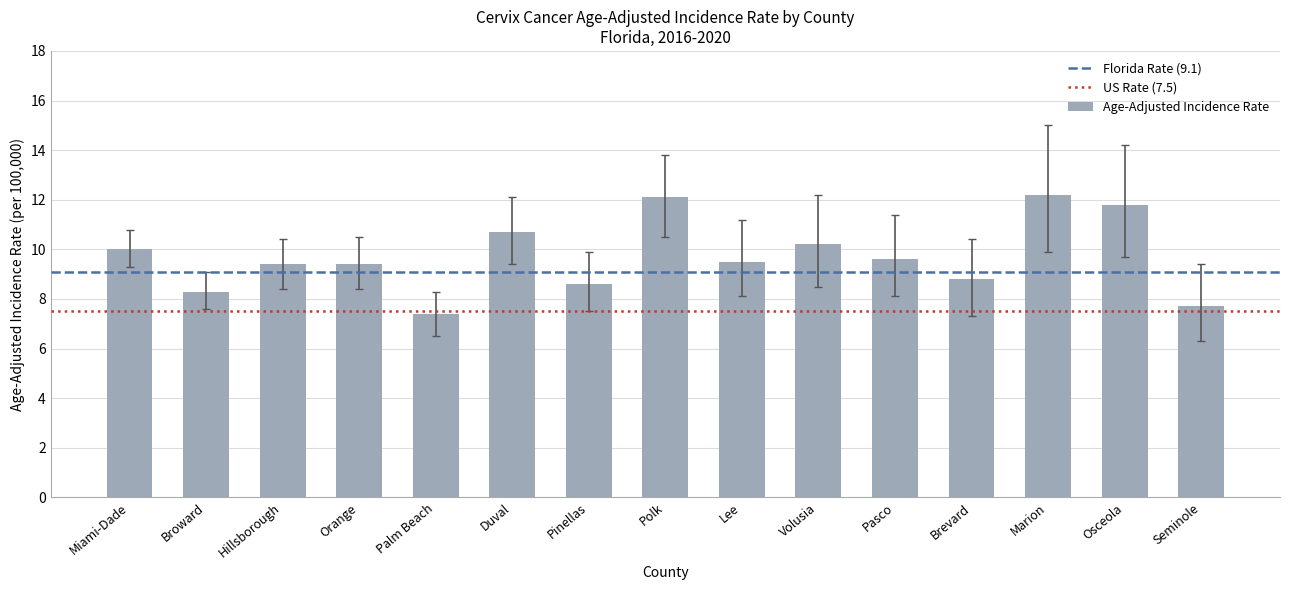

Read the value at Hillsborough.

9.4